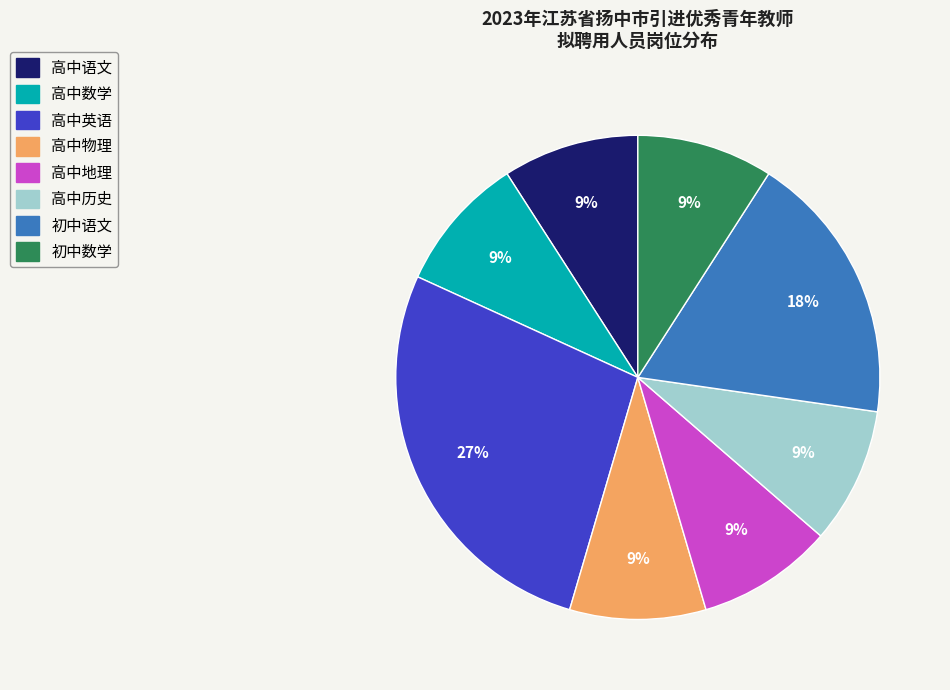

The 高中地理 slice represents 21% of the pie. True or false?

False